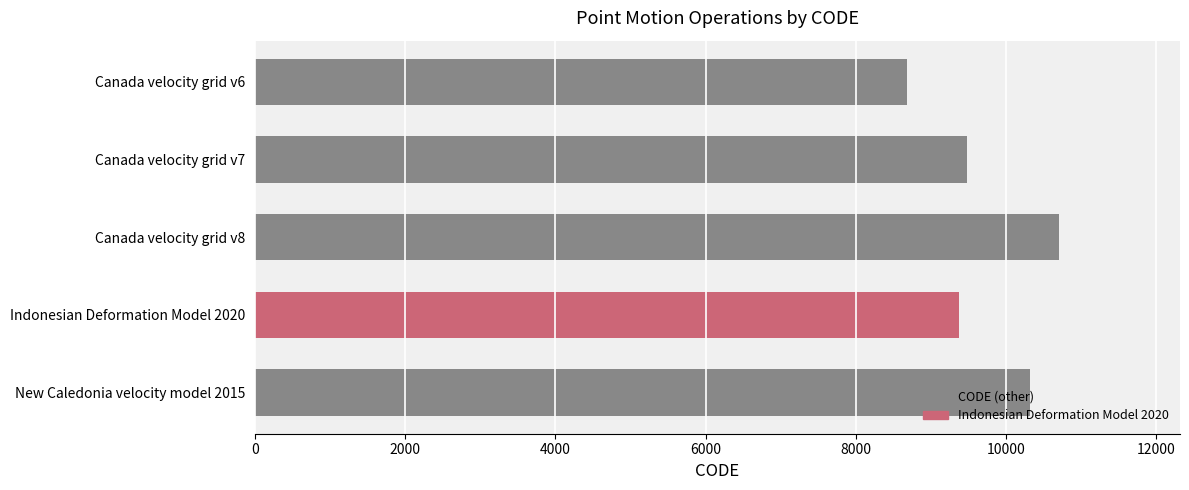

What is the average value?

9713